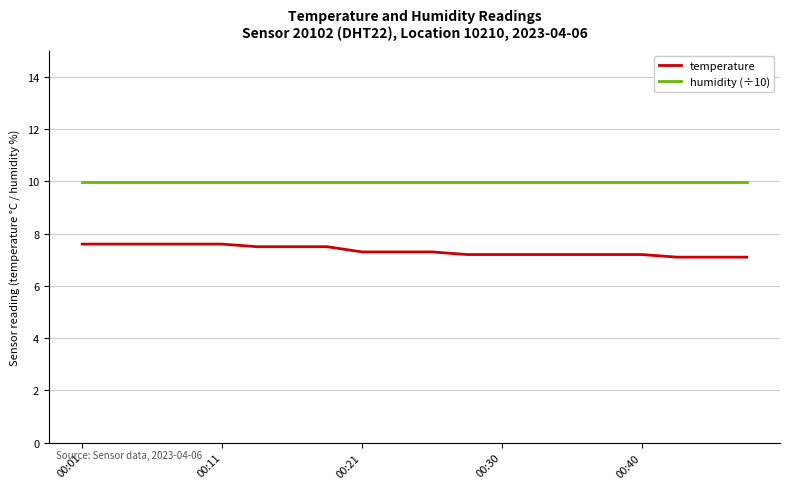

Rank the series by their average value, from highest to lowest.

humidity (÷10), temperature